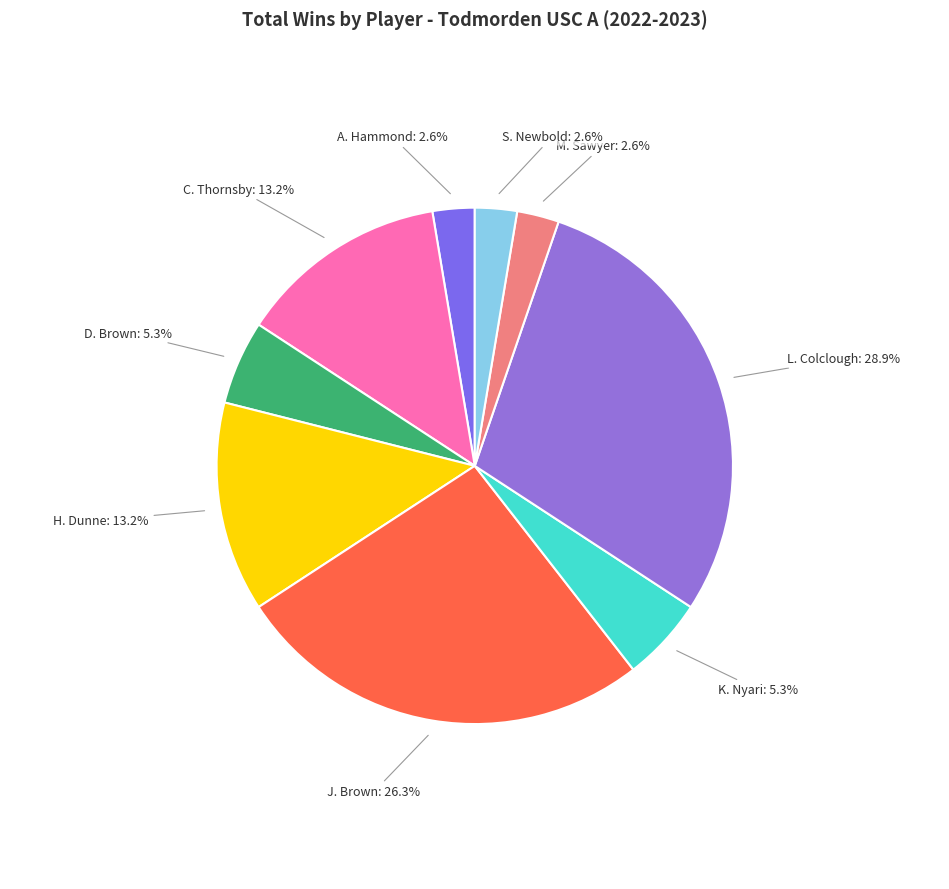

How many segments does this pie chart have?

9